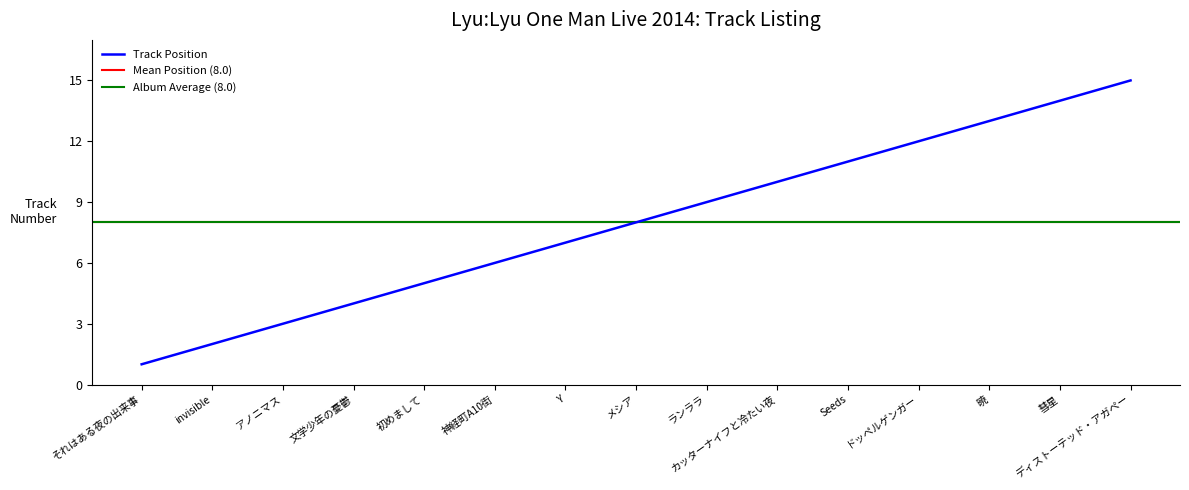

Which label corresponds to the smallest value in the chart?

それはある夜の出来事